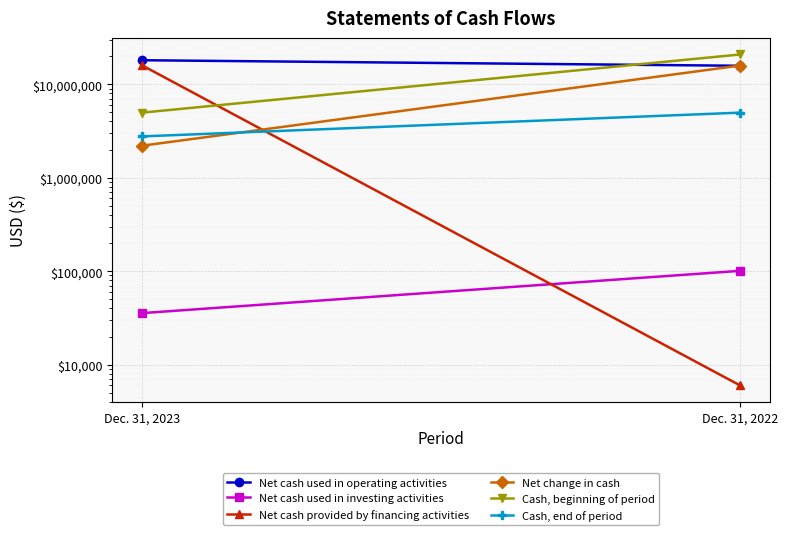

Between Dec. 31, 2023 and Dec. 31, 2022, which is larger?

Dec. 31, 2023